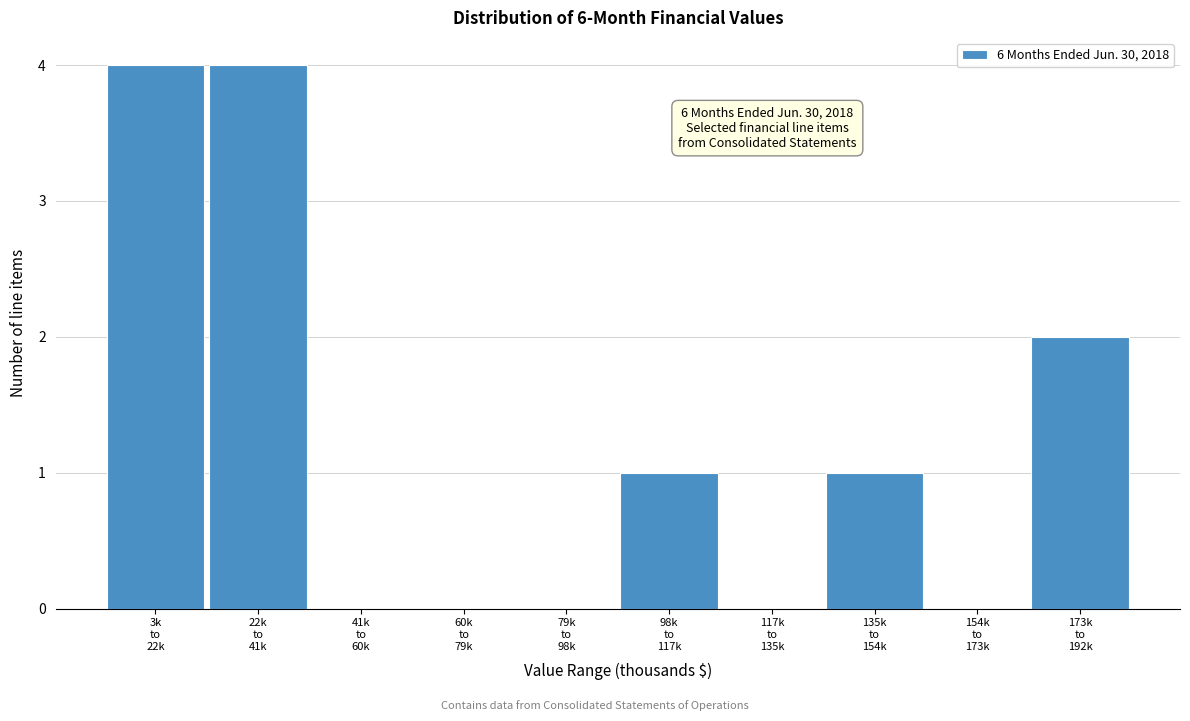

What is the maximum value shown in the chart?

4